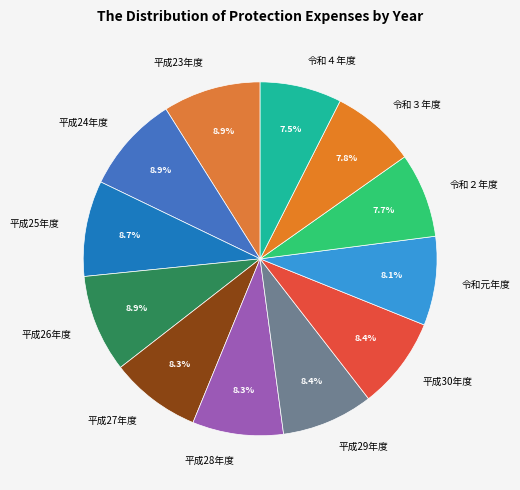

How many segments does this pie chart have?

12